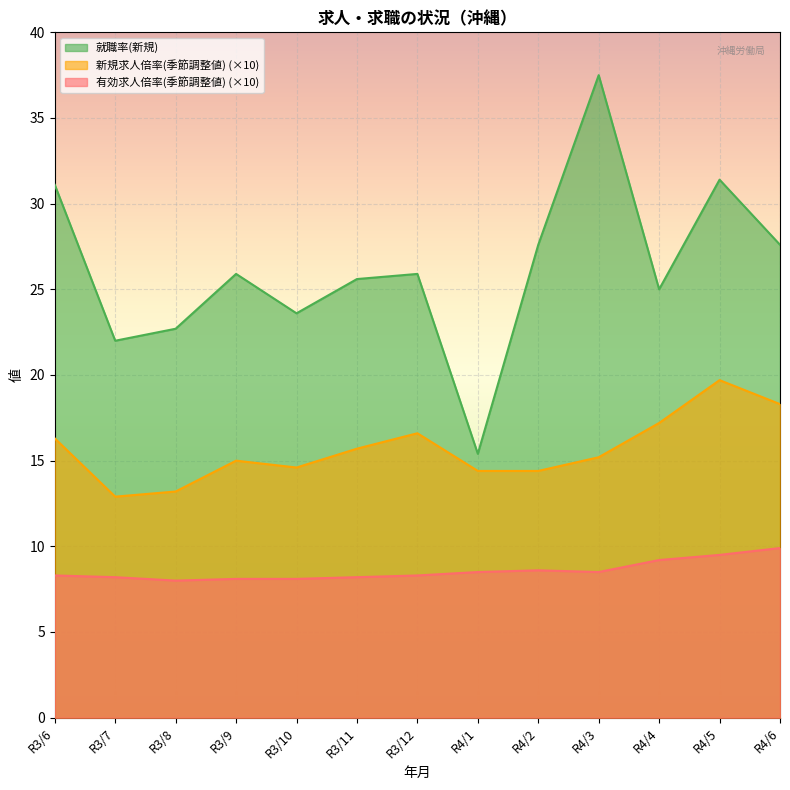

True or false: 有効求人倍率(季節調整値) and 新規求人倍率(季節調整値) intersect in this chart.

False